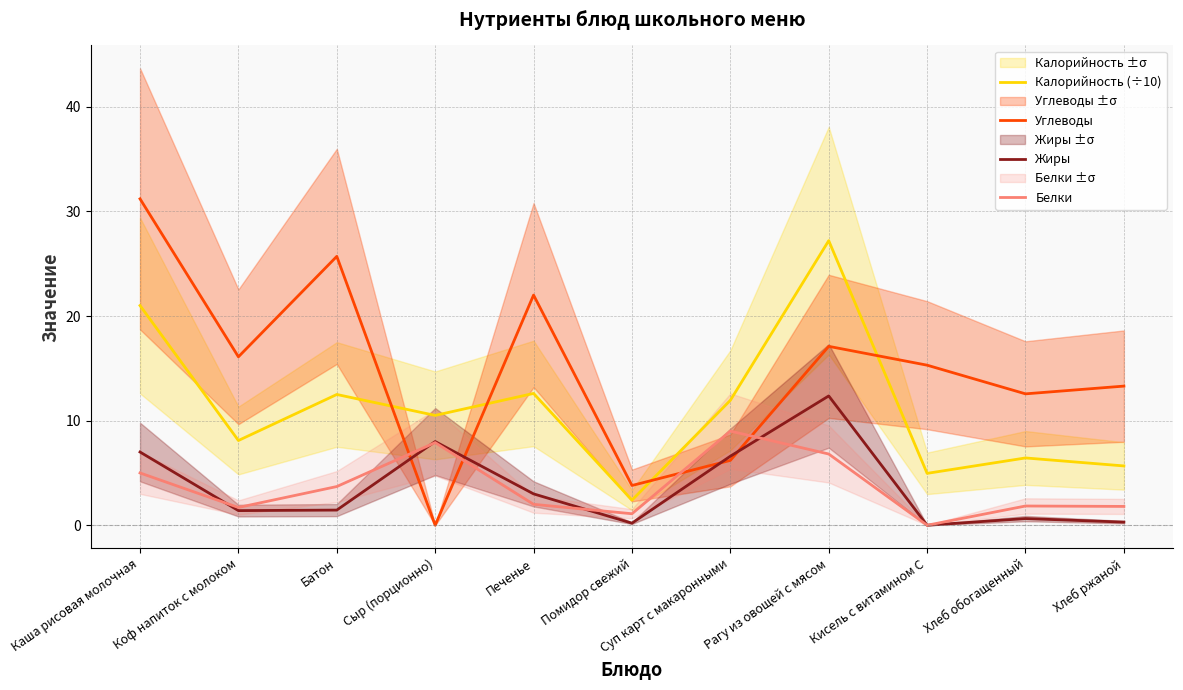

Which series has the largest total across all categories?

Углеводы